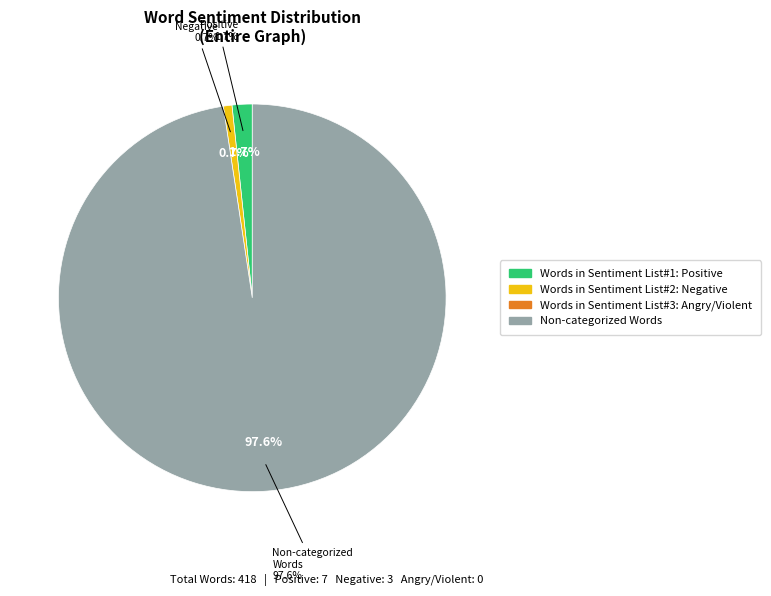

Which has a higher value, Non-categorized Words or Words in Sentiment List#1: Positive?

Non-categorized Words